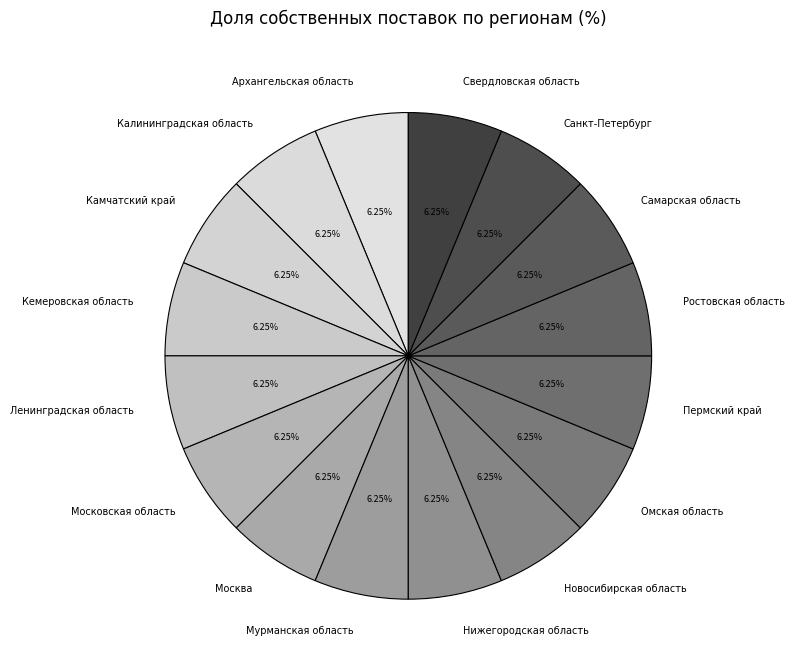

Do Самарская область and Ленинградская область together represent more than half of the pie?

No